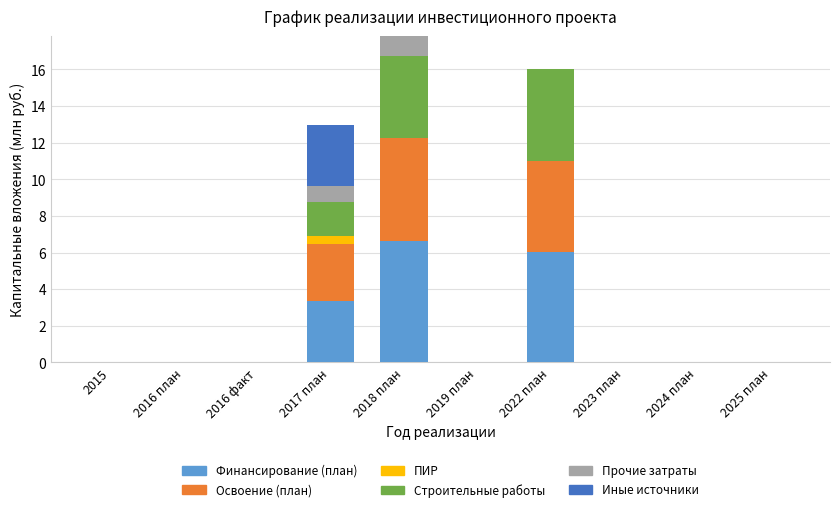

At which label does Финансирование (план) reach its peak?

2018 план